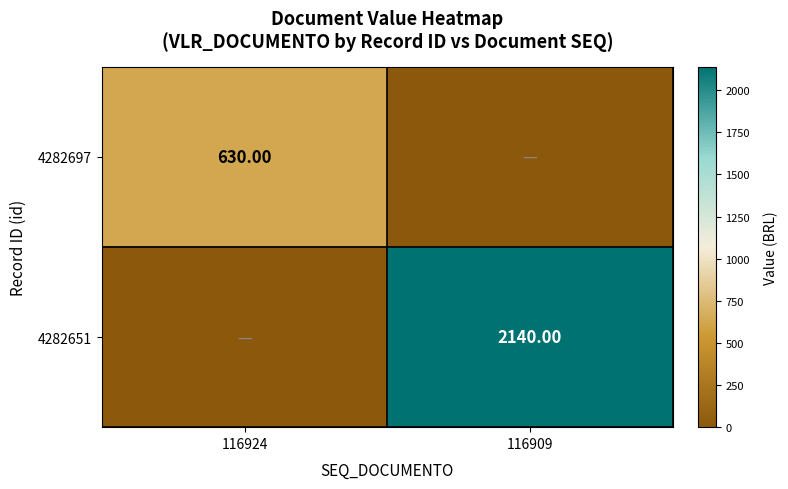

Where is 4282697 nearest to the value 315?

116924